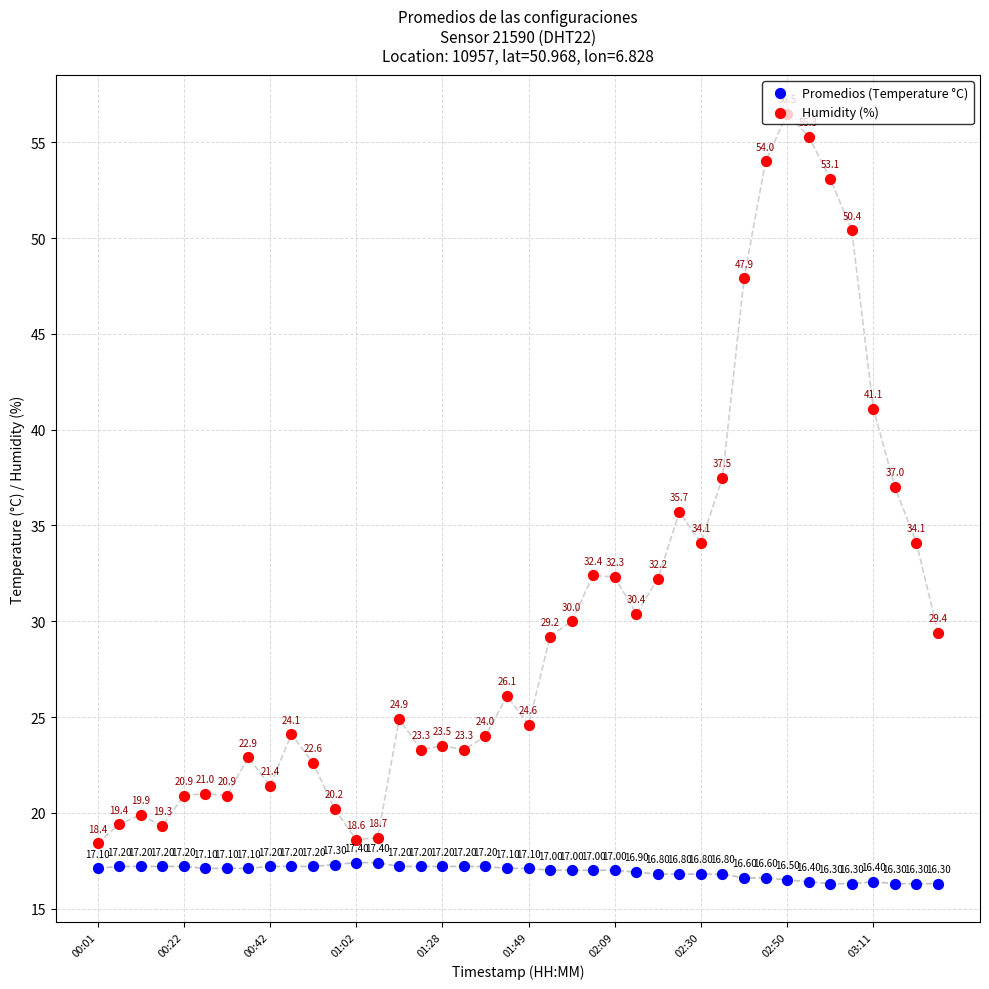

Which series contains the highest Y value?

Humidity (%)